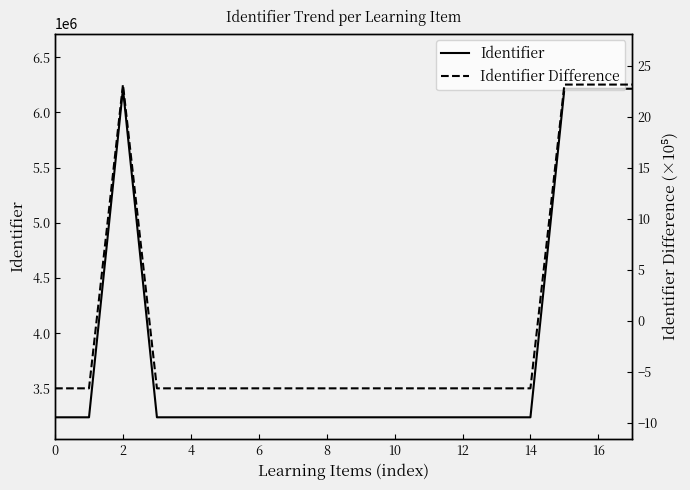

The value of Identifier at 16 is 6213718.0. True or false?

True